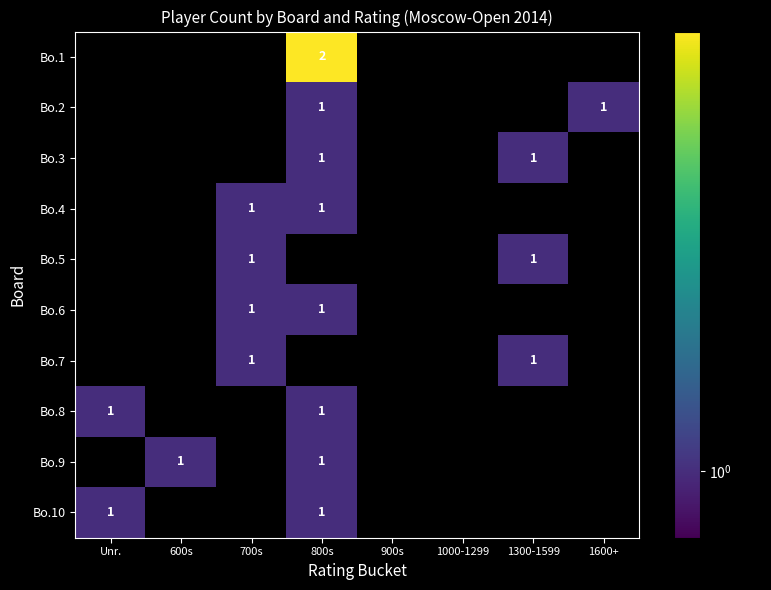

The Bo.10 series shows 2 at 800s. True or false?

False